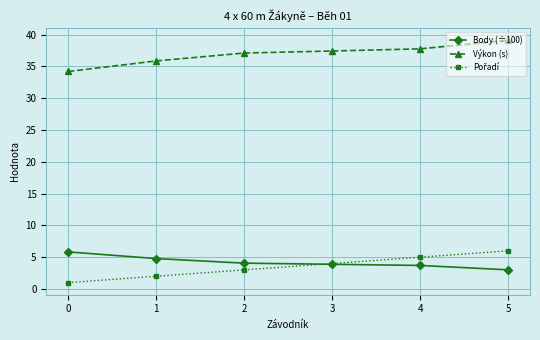

Is it true that Body (÷100) equals 5.8 at 0?

True